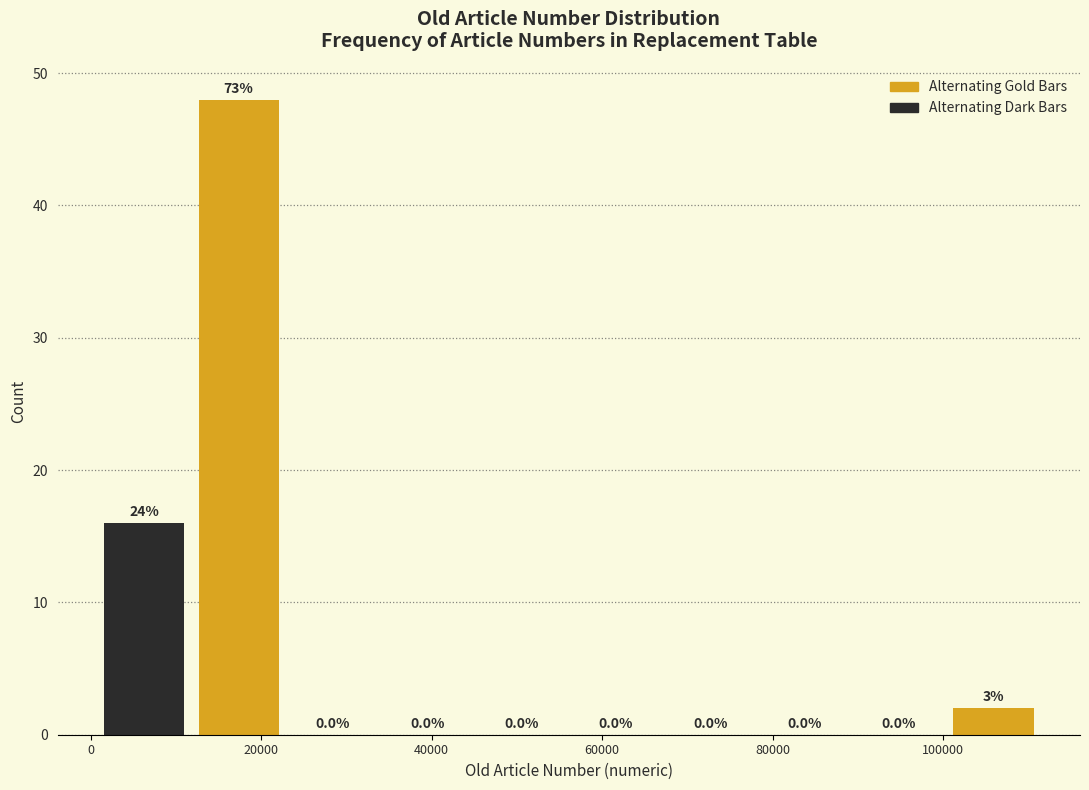

Over which range of the x-axis is the bar tallest?

12000 to 22000